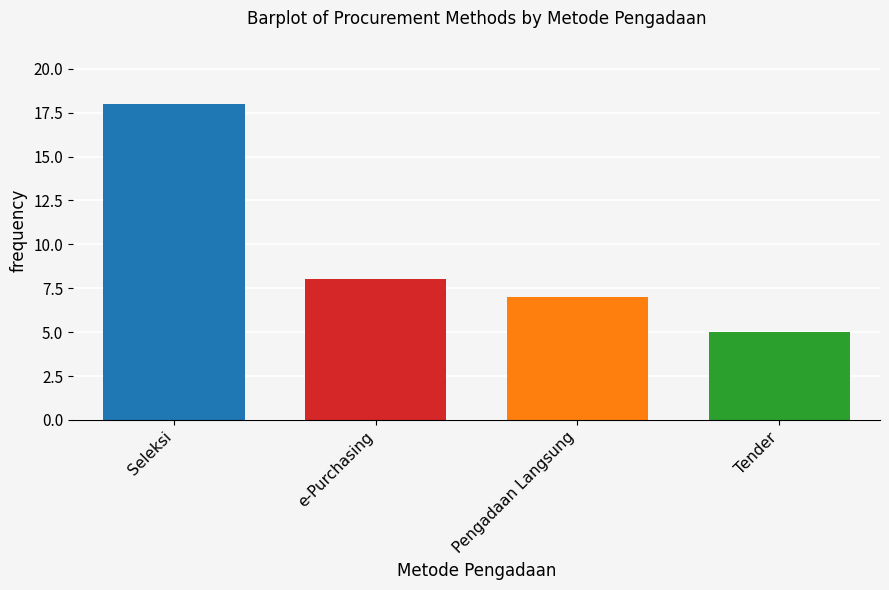

How many bars are there in total?

4